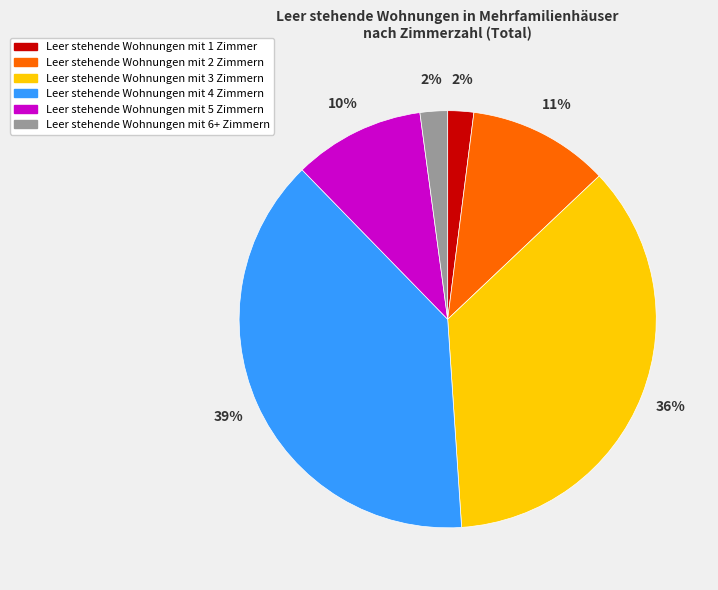

Count the number of slices in the pie.

6